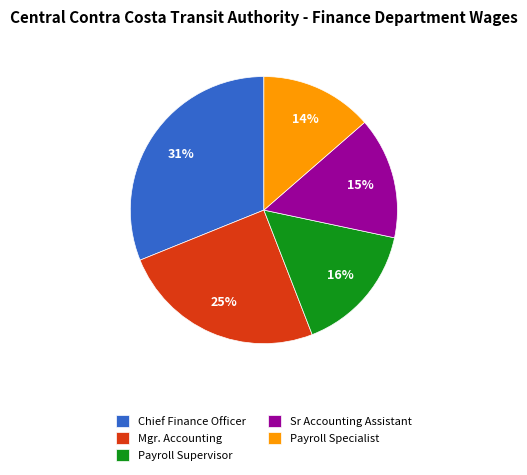

What percentage is the Payroll Specialist slice, to the nearest percent?

14%